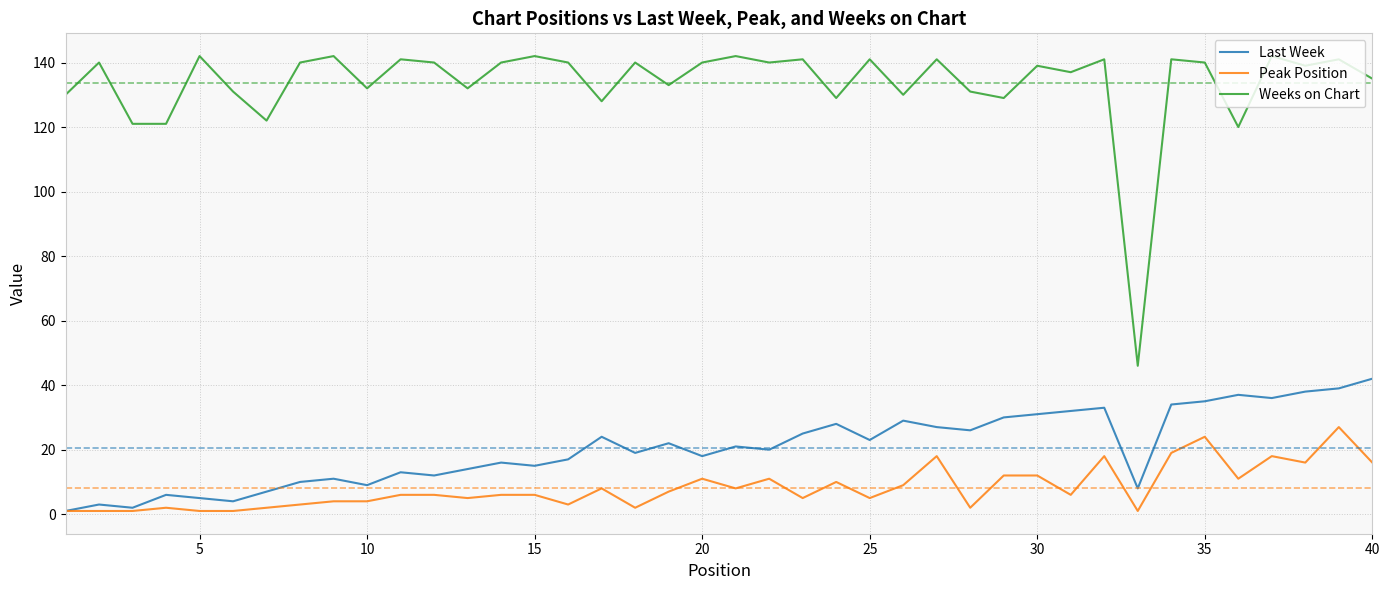

Rank the series by their maximum value, from highest to lowest.

Weeks on Chart, Last Week, Peak Position